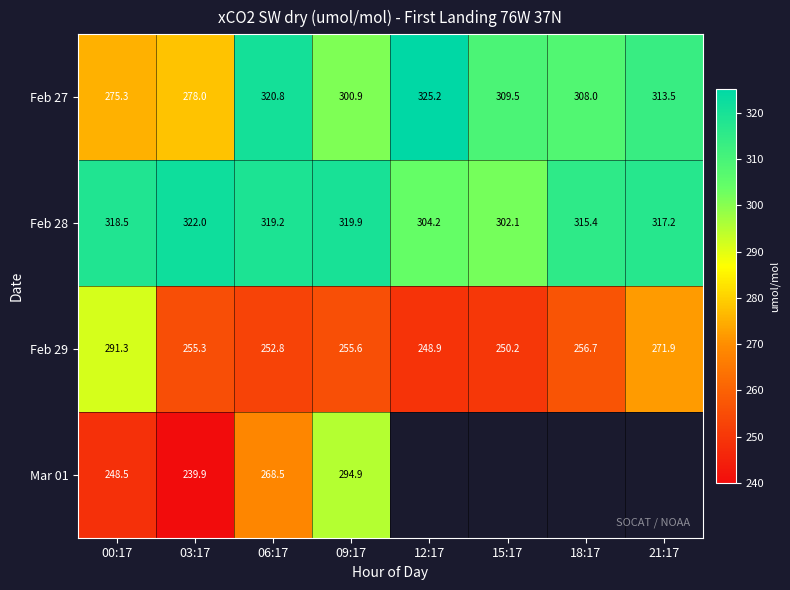

What is the spread (max minus min) of values at 12:17?

76.3